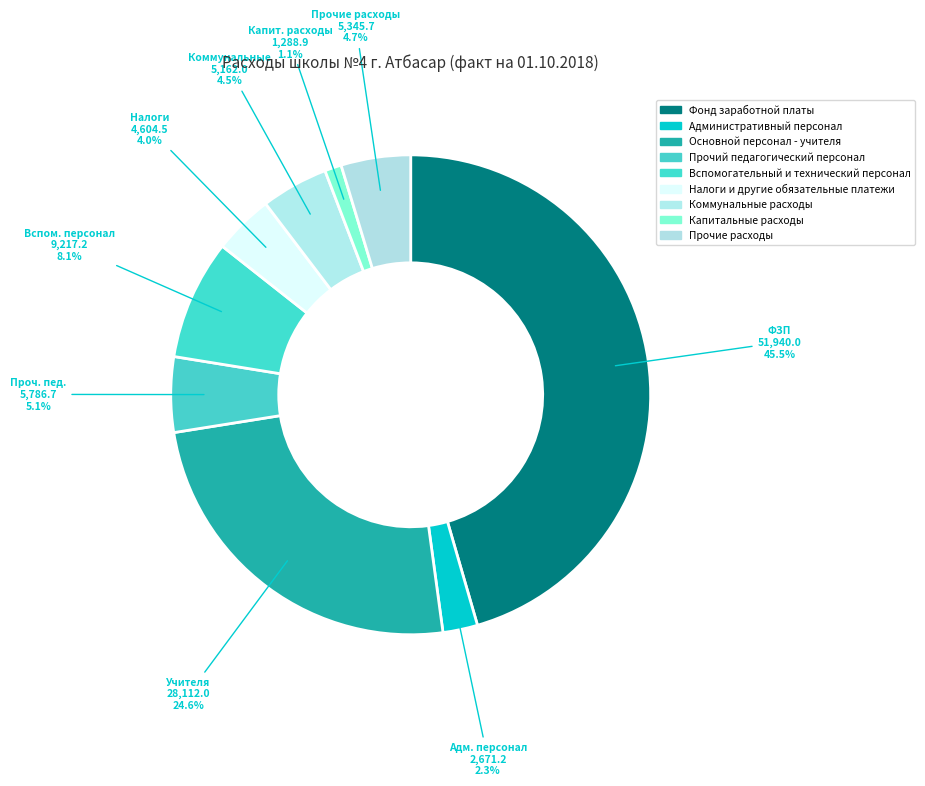

What is the ratio of the value at Капитальные расходы to the value at Коммунальные расходы?

0.2